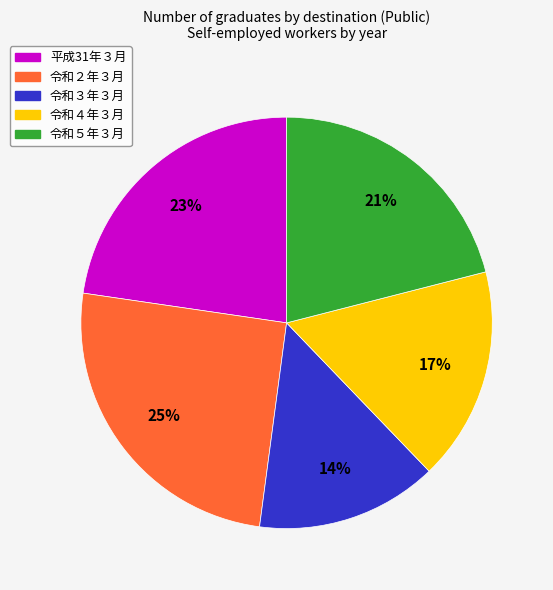

Does 令和２年３月 represent more than half of the total?

No